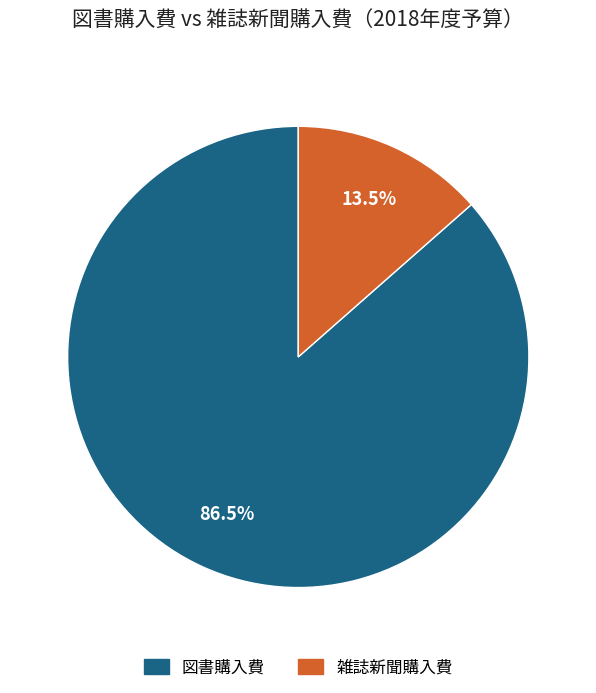

Is there any slice that represents more than half of the pie?

Yes